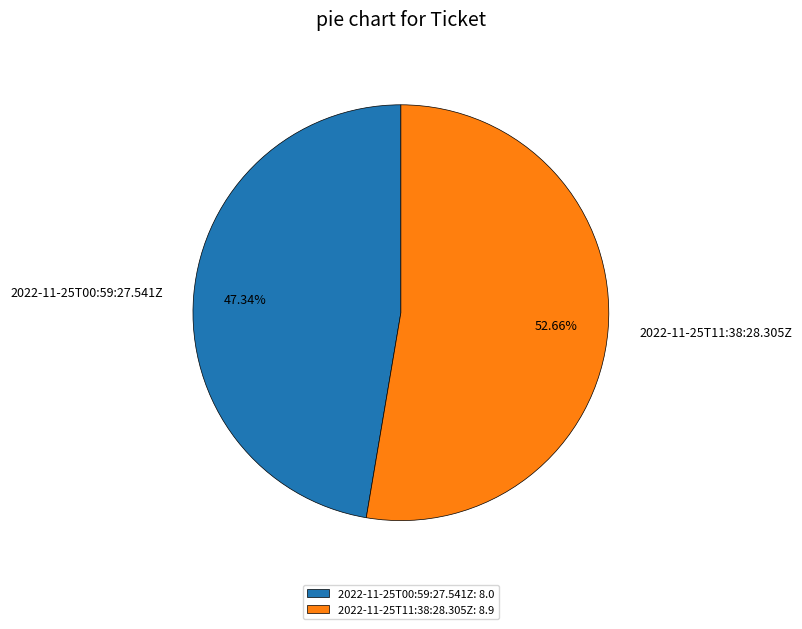

Rank the categories by value from lowest to highest.

2022-11-25T00:59:27.541Z, 2022-11-25T11:38:28.305Z